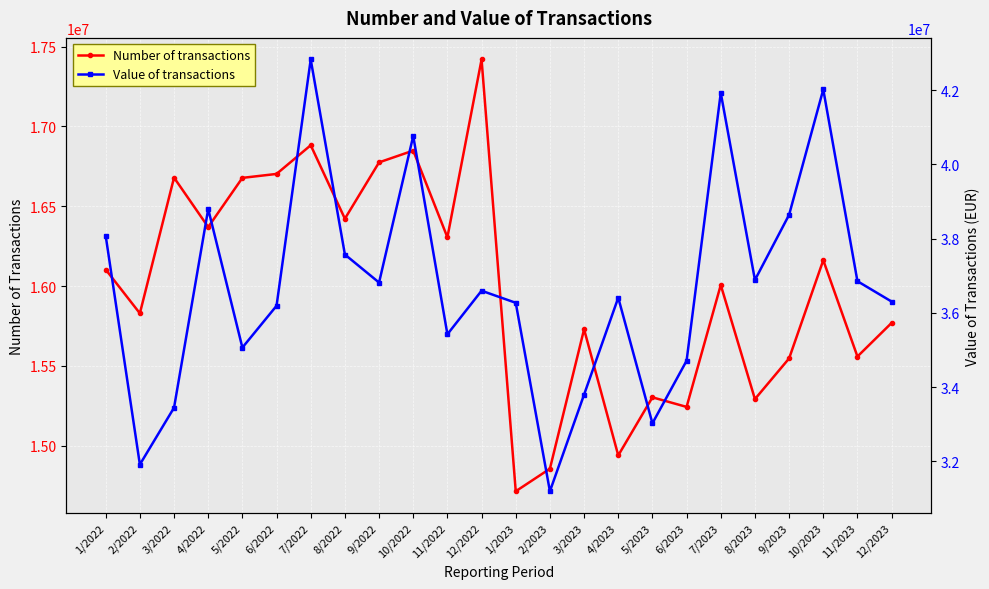

List the series in order of their peak value, lowest first.

Number of transactions, Value of transactions